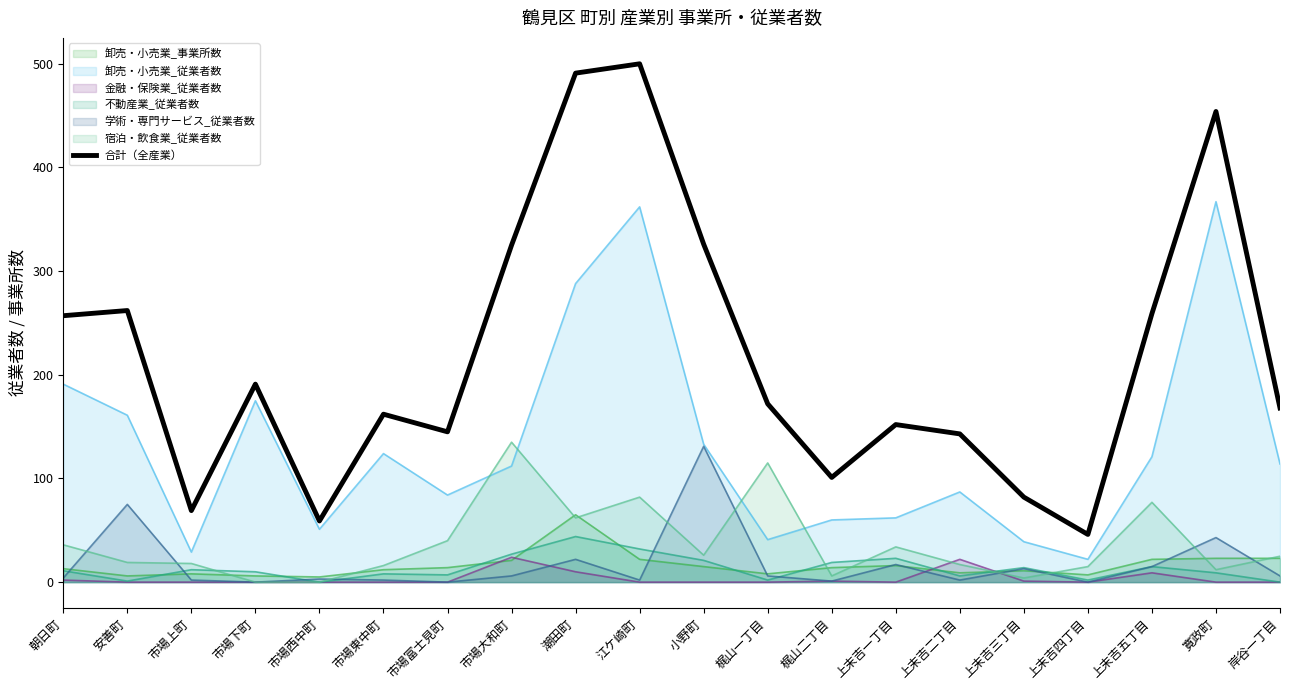

What is the difference between the maximum and second lowest values?

441